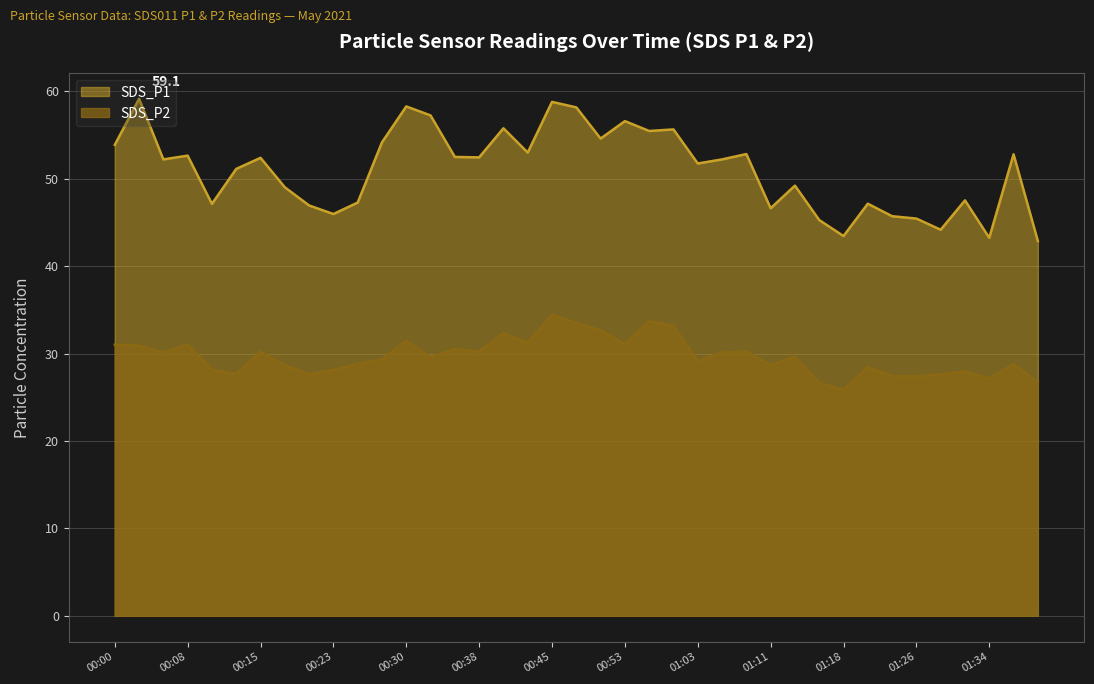

Where is the first local minimum for SDS_P1?

00:05